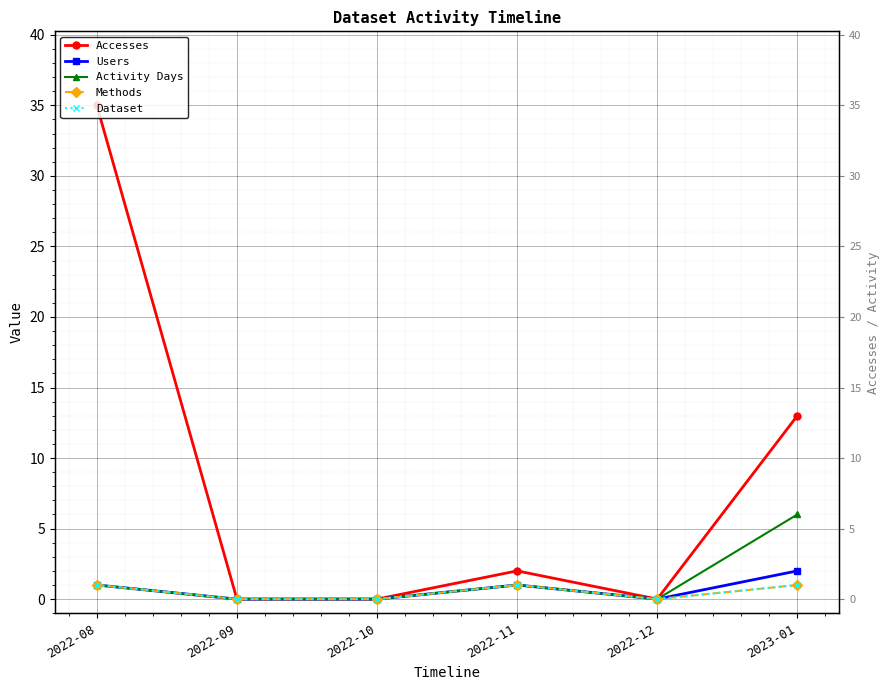

Is the value of Accesses at 2022-11 greater than the value of Users at 2022-12?

Yes